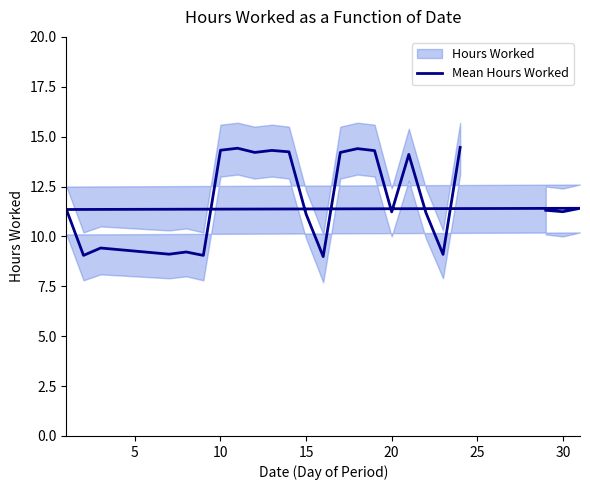

The chart shows a value of 5.5 at 22. True or false?

False